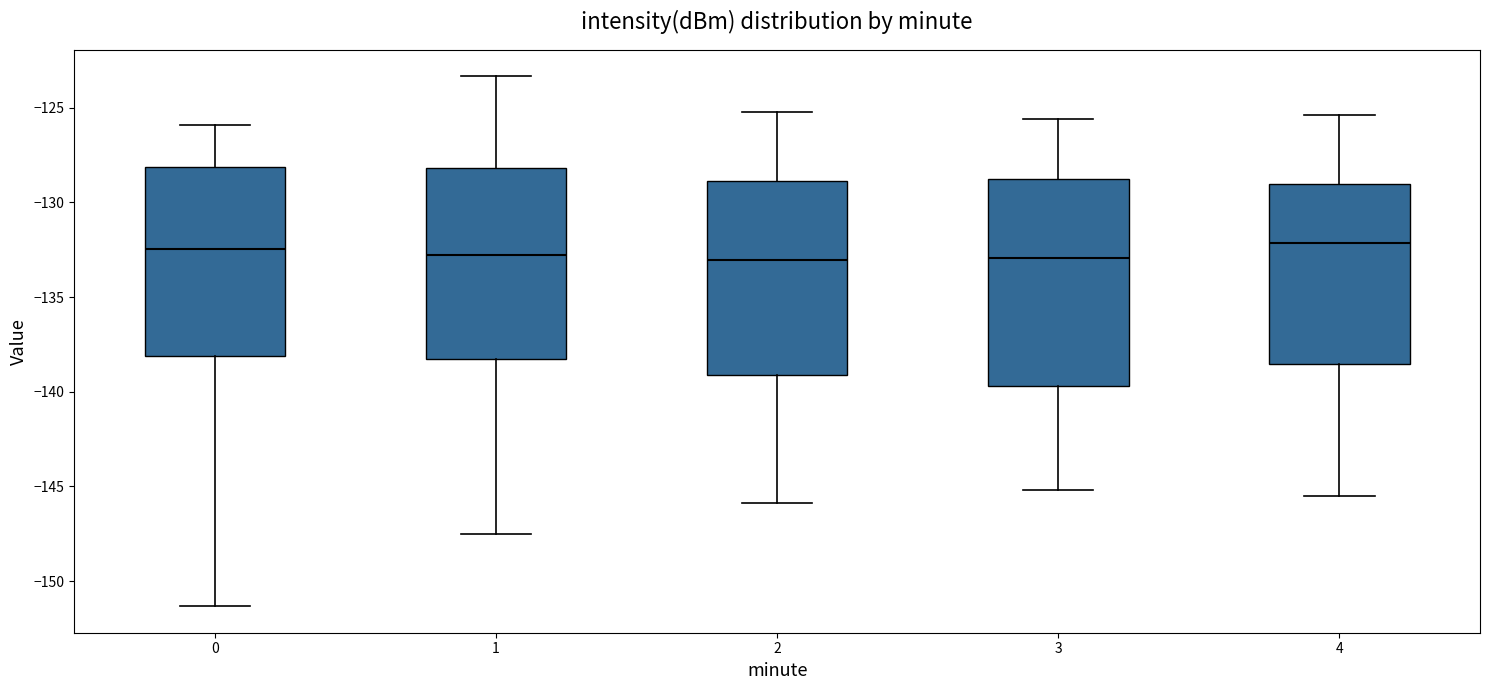

Comparing the boxes themselves (not the whiskers), which one is the tallest?

3